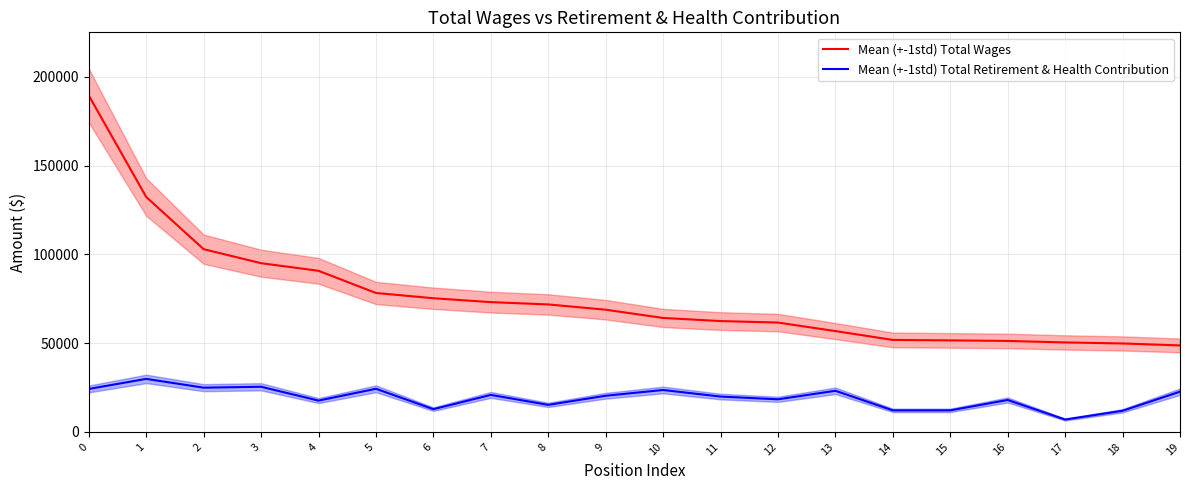

Where is Mean (+-1std) Total Wages nearest to the value 119060?

1